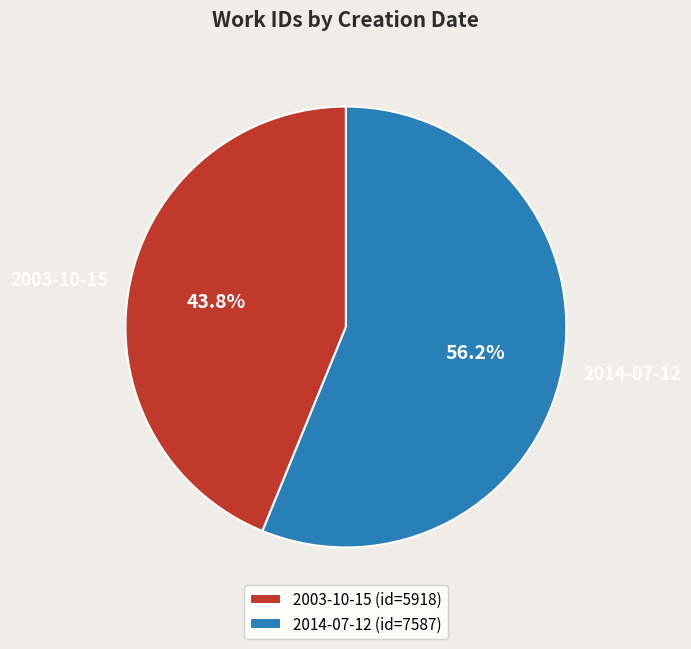

To the nearest percent, what is the difference between the largest and smallest slice percentages?

12%